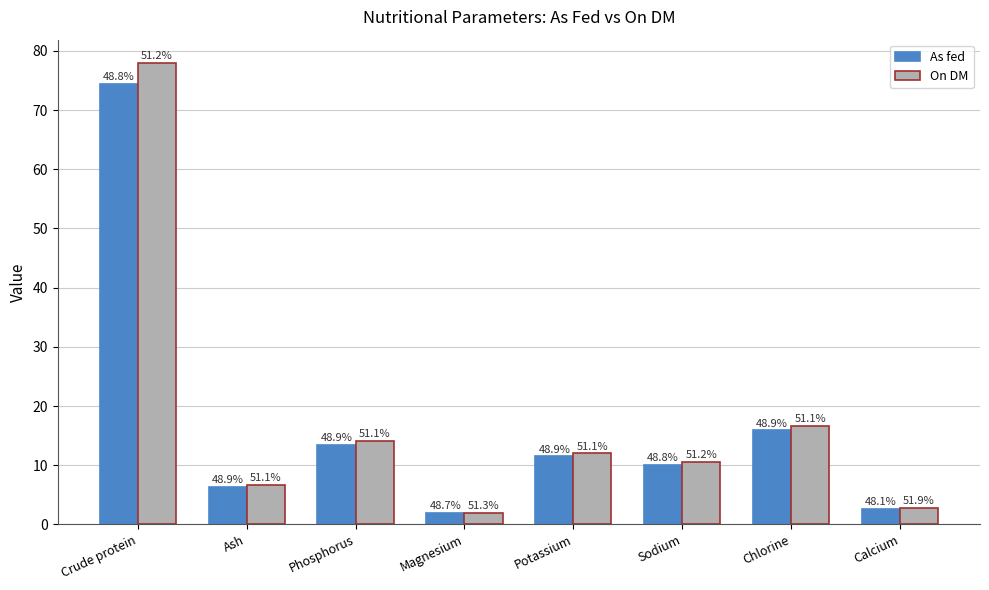

What is the value of the As fed bar at the 6th from the left?

10.0